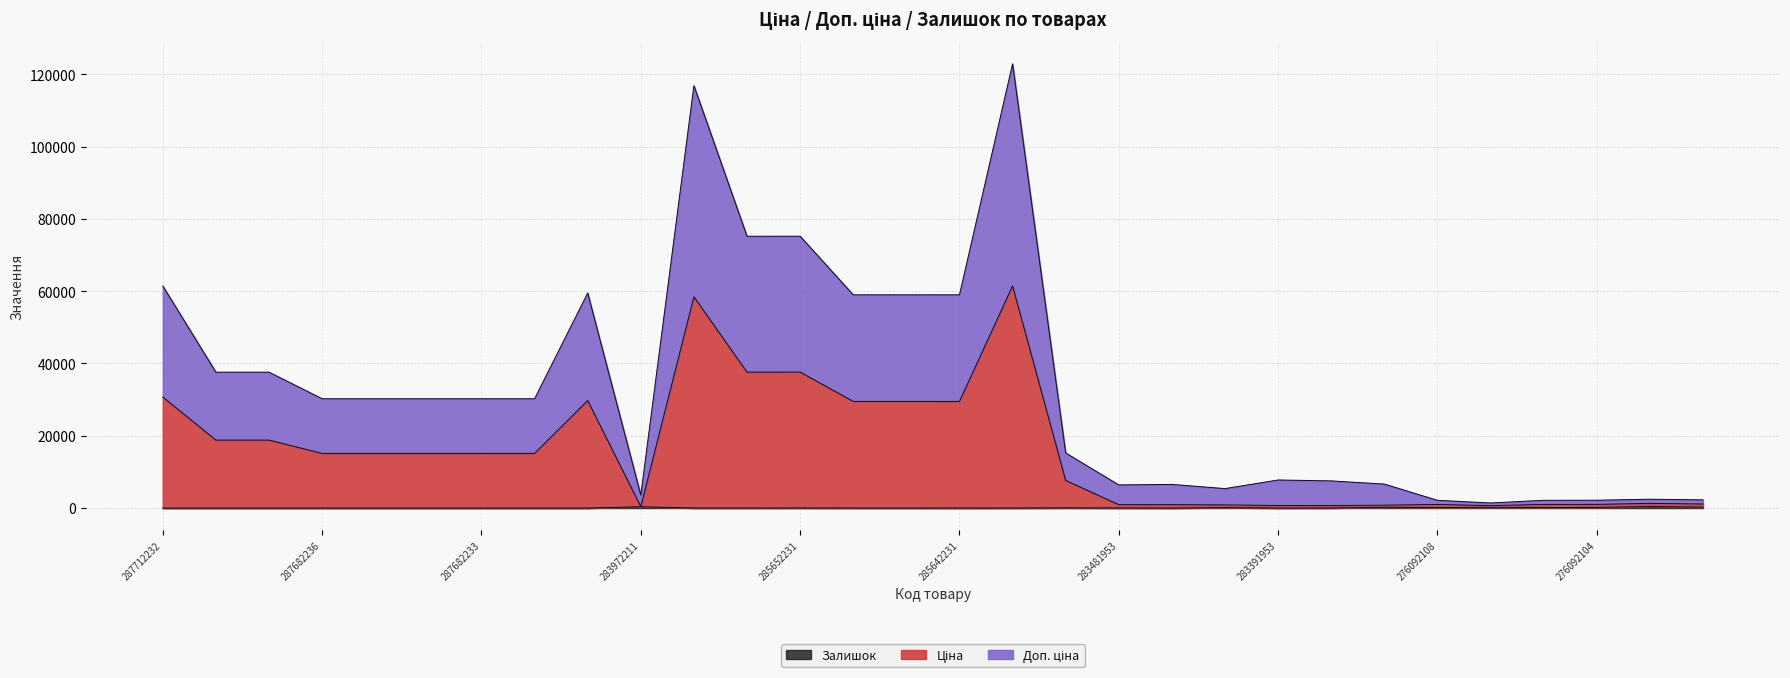

At which label does Ціна first exceed 15120?

287712232